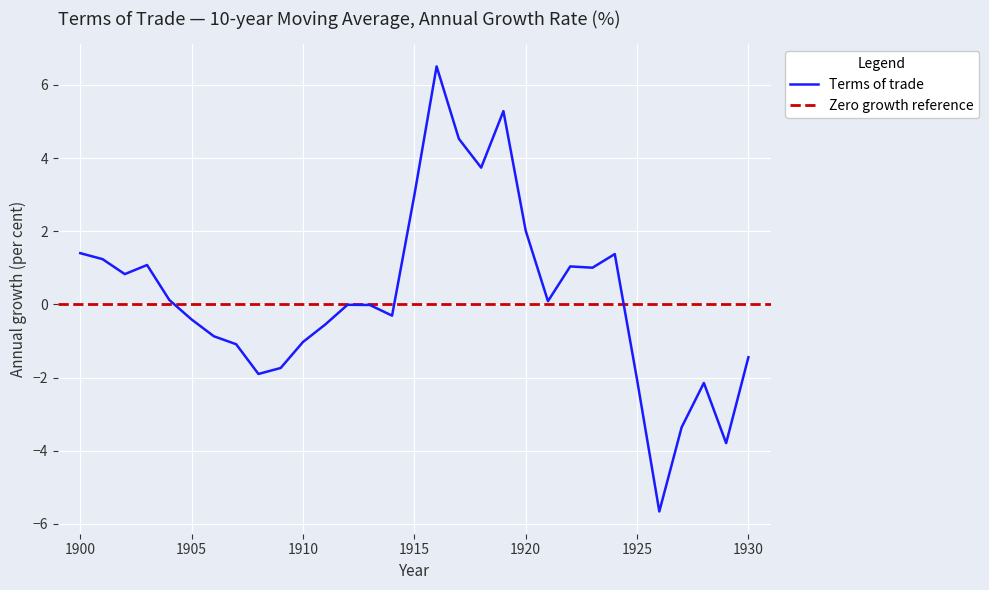

What is the sum of the values at 1917 and 1908?

2.6